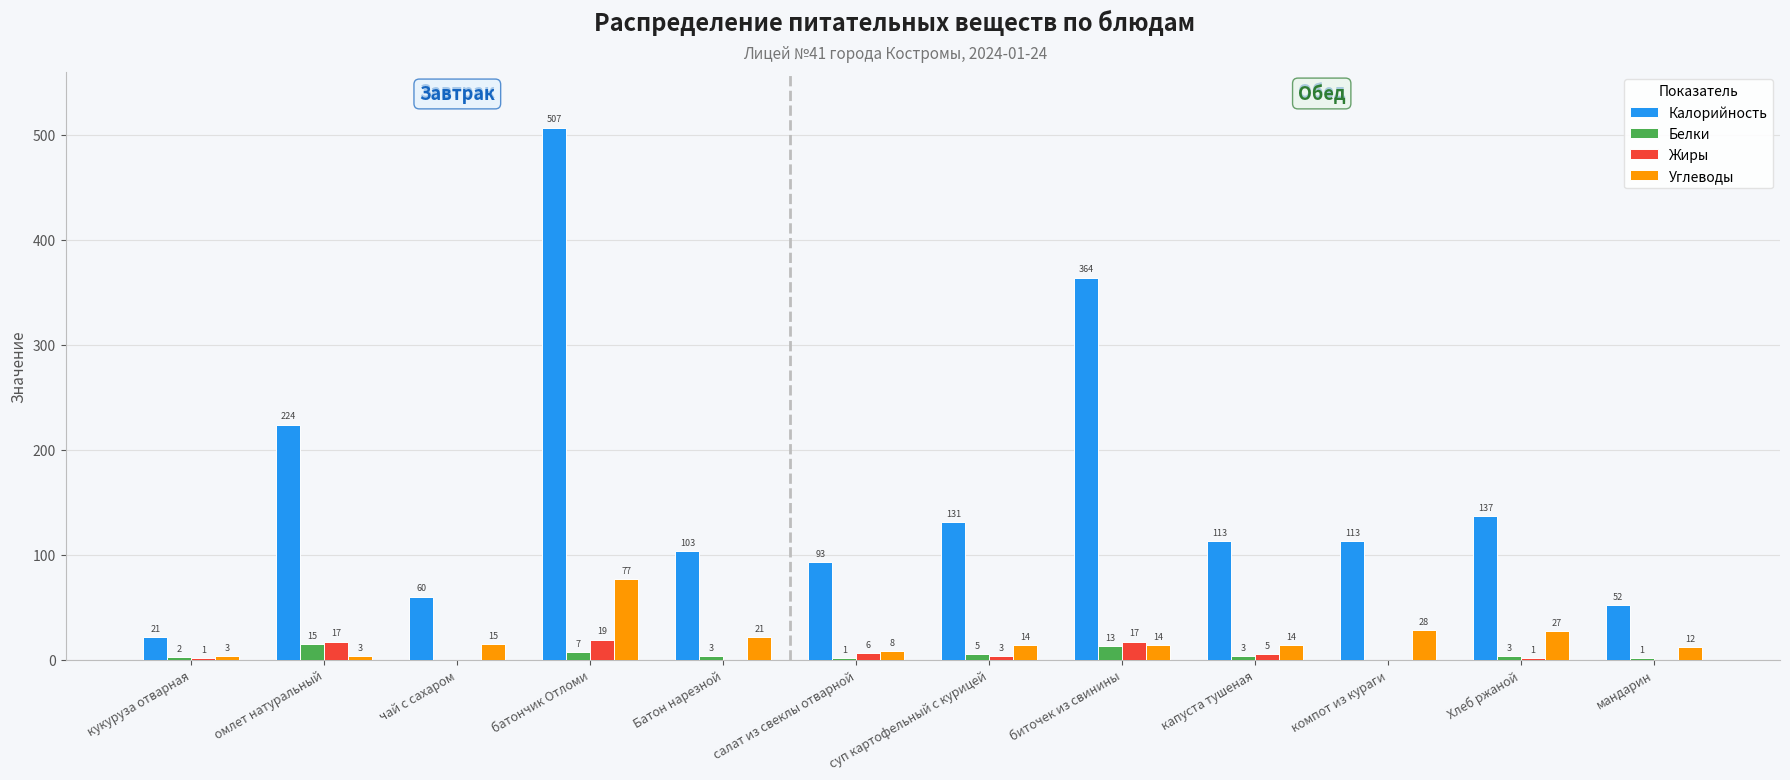

Which series has the widest spread of values?

Калорийность